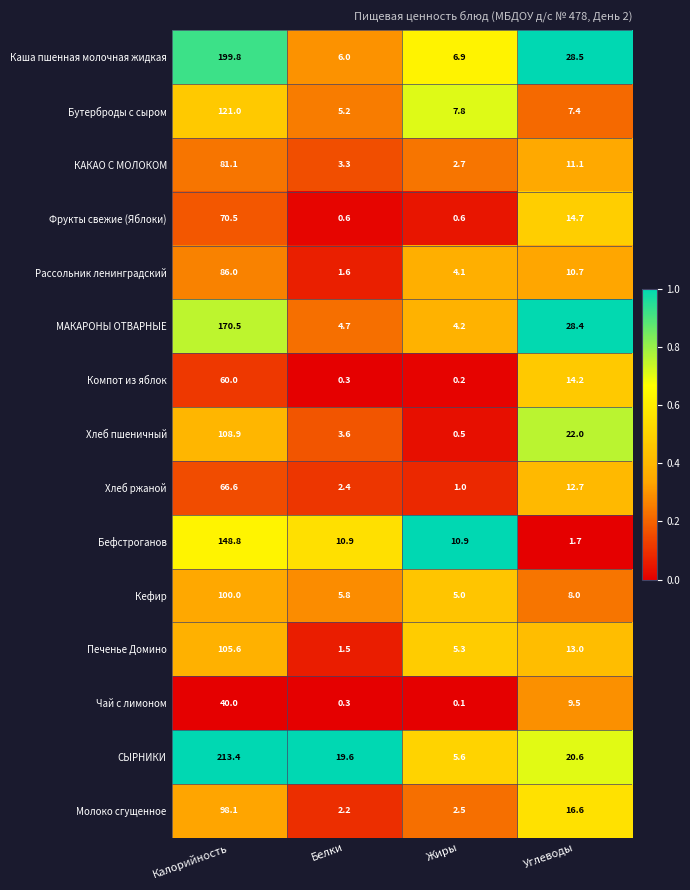

What is the total value across all series at Жиры?

57.4